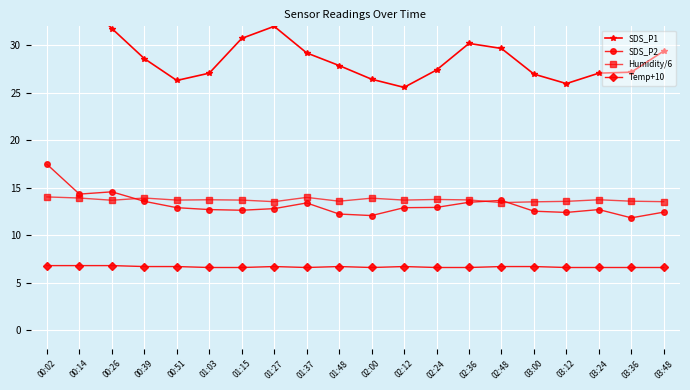

True or false: Humidity/6 has a value of 6.0 at 03:48.

False